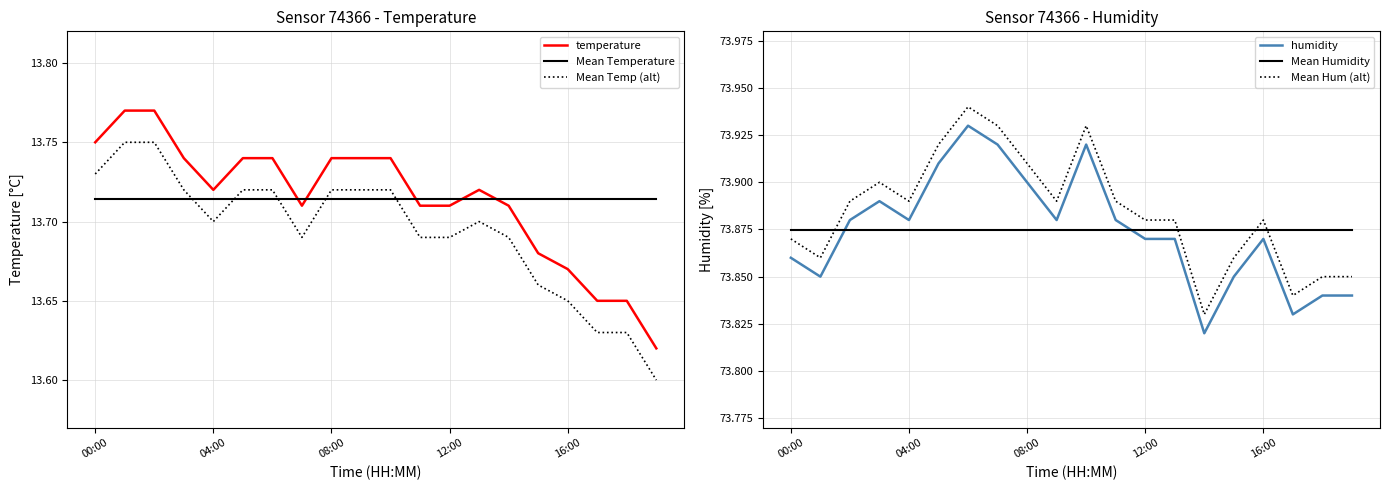

True or false: Mean Temperature has a value of 9.3 at 00:00.

False